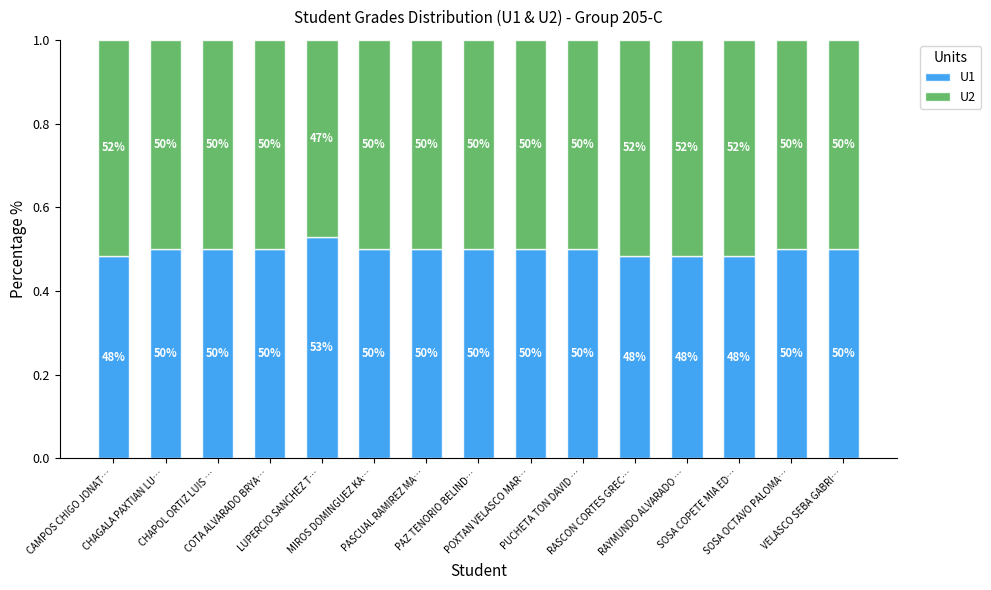

What is the average value of the U2 series?

0.5